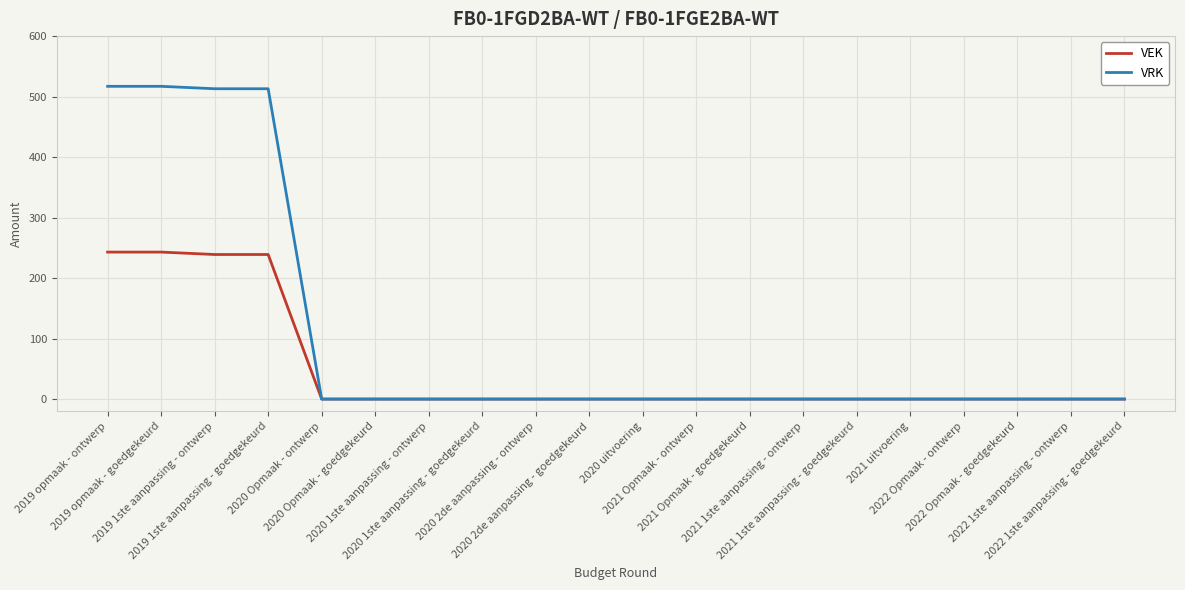

The value of VRK at 2019 opmaak - ontwerp is 253. True or false?

False